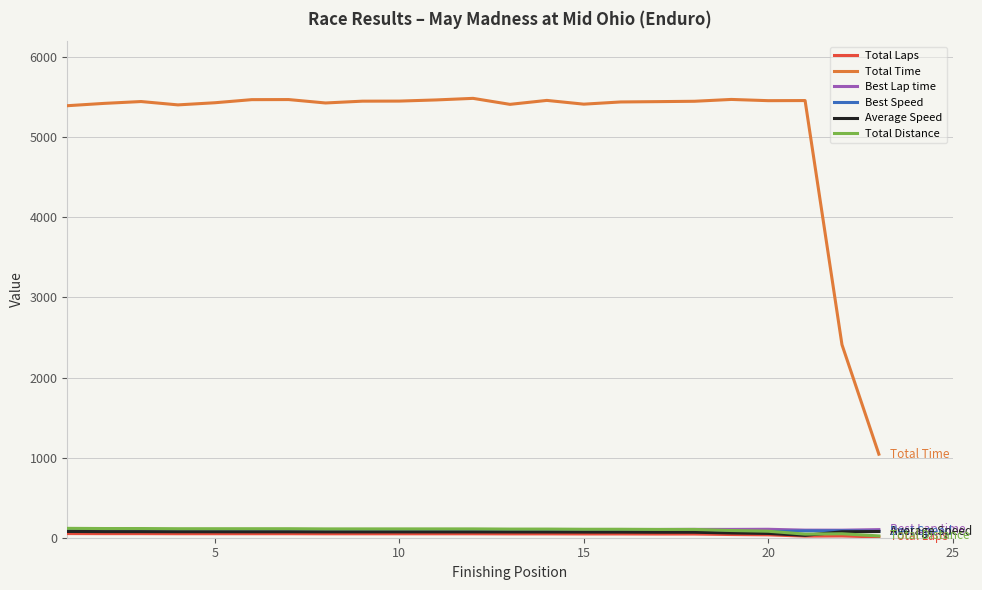

True or false: Total Time and Best Speed cross at least once.

False